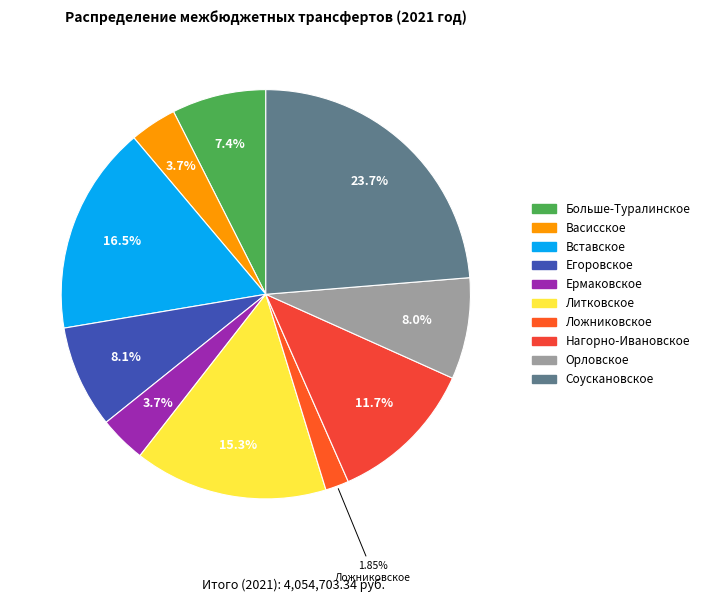

The Орловское slice represents 8% of the pie. True or false?

True